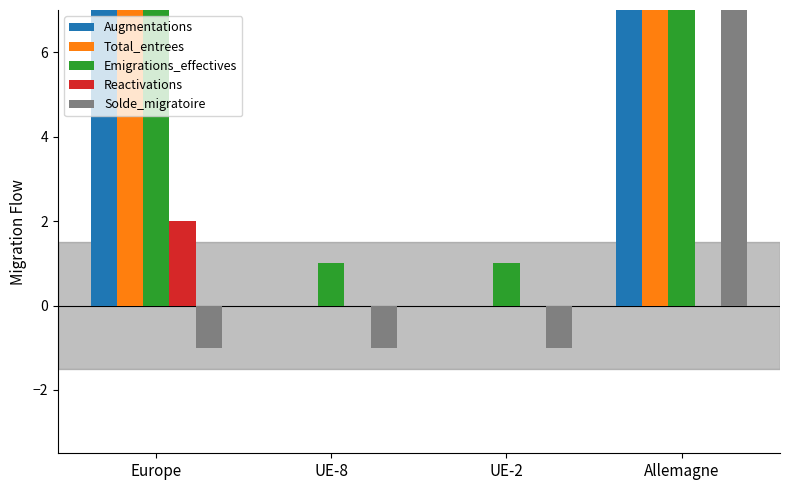

What are all the series names shown in the legend?

Augmentations, Total_entrees, Emigrations_effectives, Reactivations, Solde_migratoire